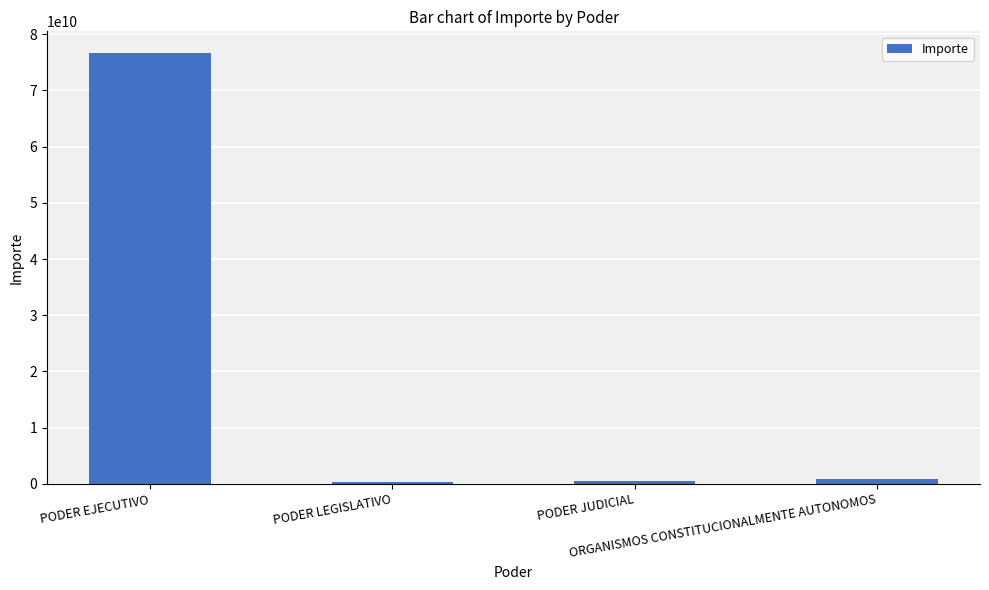

How many categories are shown in the chart?

4